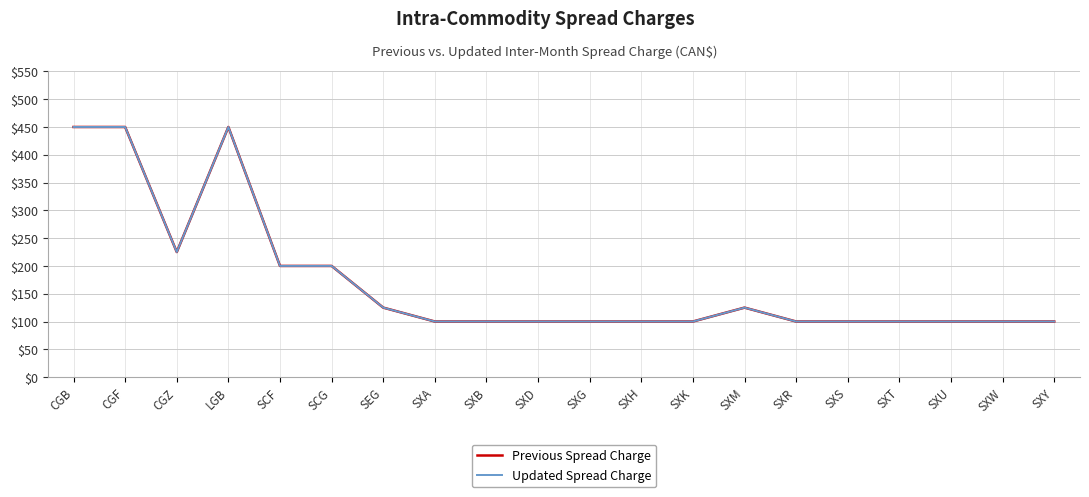

What is the sum of all Previous Spread Charge values?

3425